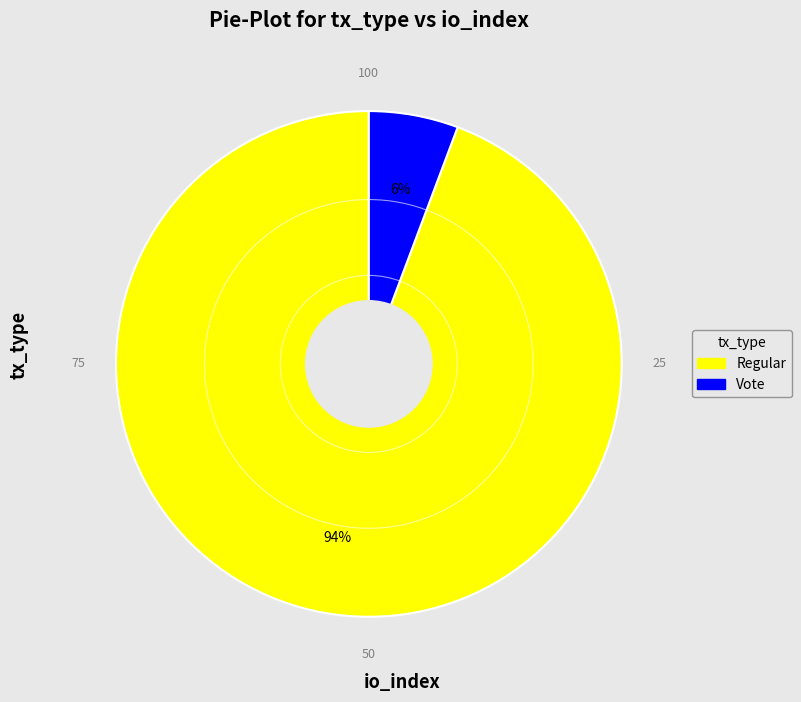

How many slices are in this pie chart?

2